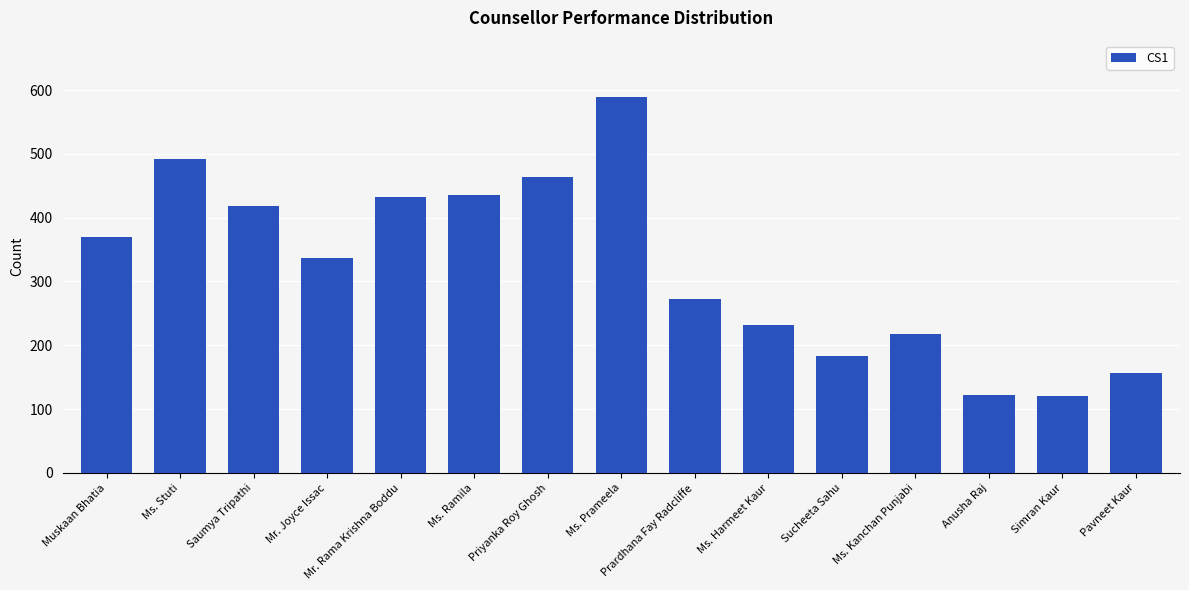

What is the value of the 15th bar from the left?

156